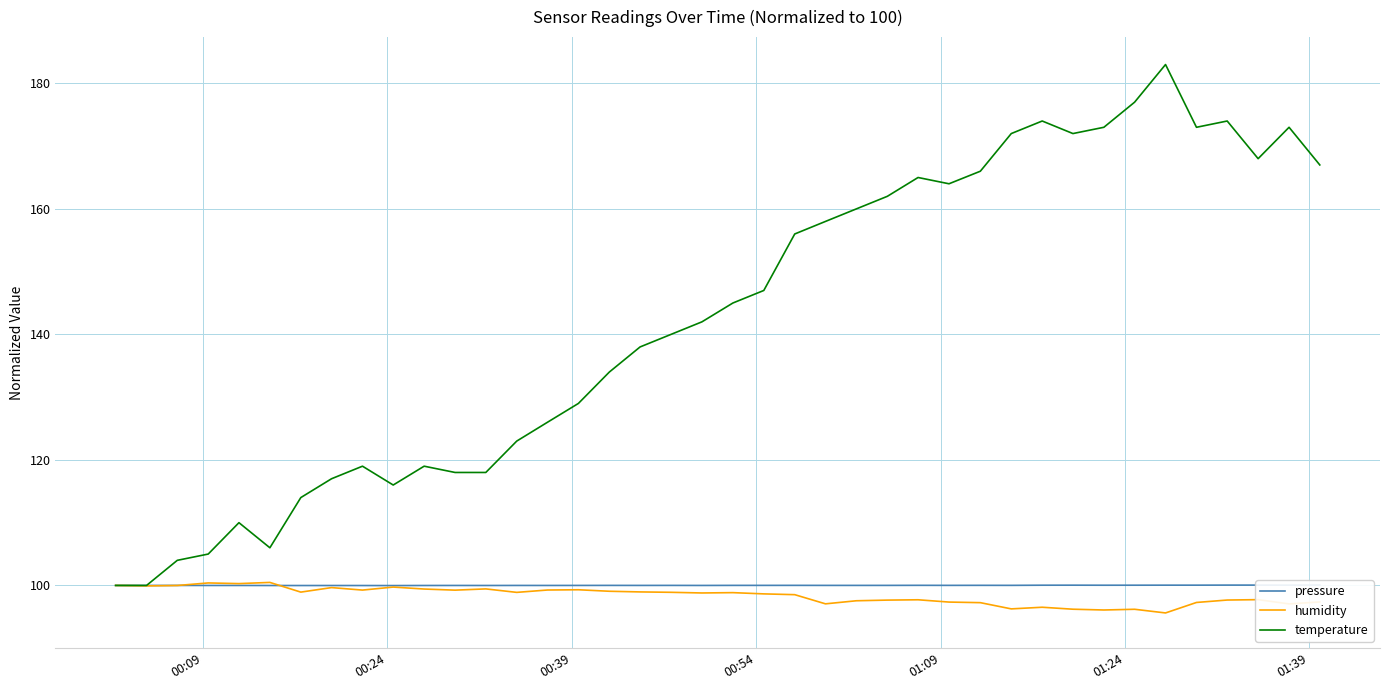

List the series in order of their peak value, lowest first.

pressure, humidity, temperature